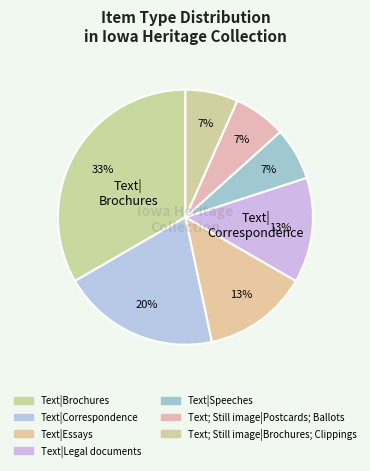

Rank the categories by value from lowest to highest.

Text|Speeches, Text; Still image|Postcards; Ballots, Text; Still image|Brochures; Clippings, Text|Essays, Text|Legal documents, Text|Correspondence, Text|Brochures